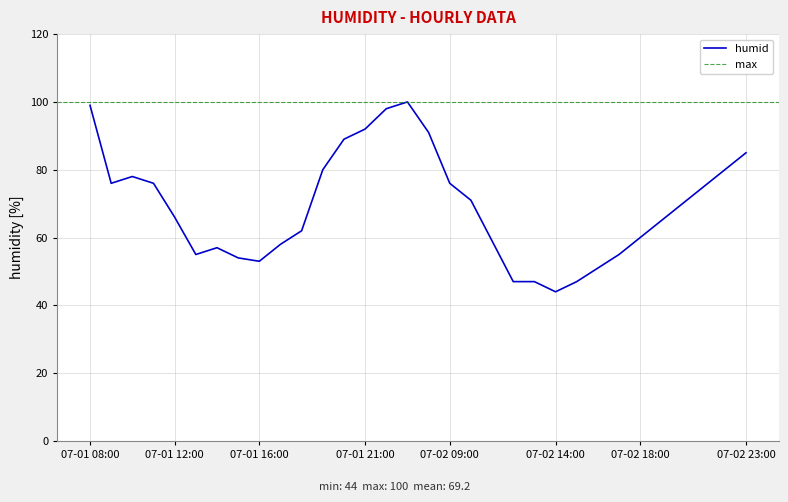

Does the chart display data point markers on the line(s)?

No